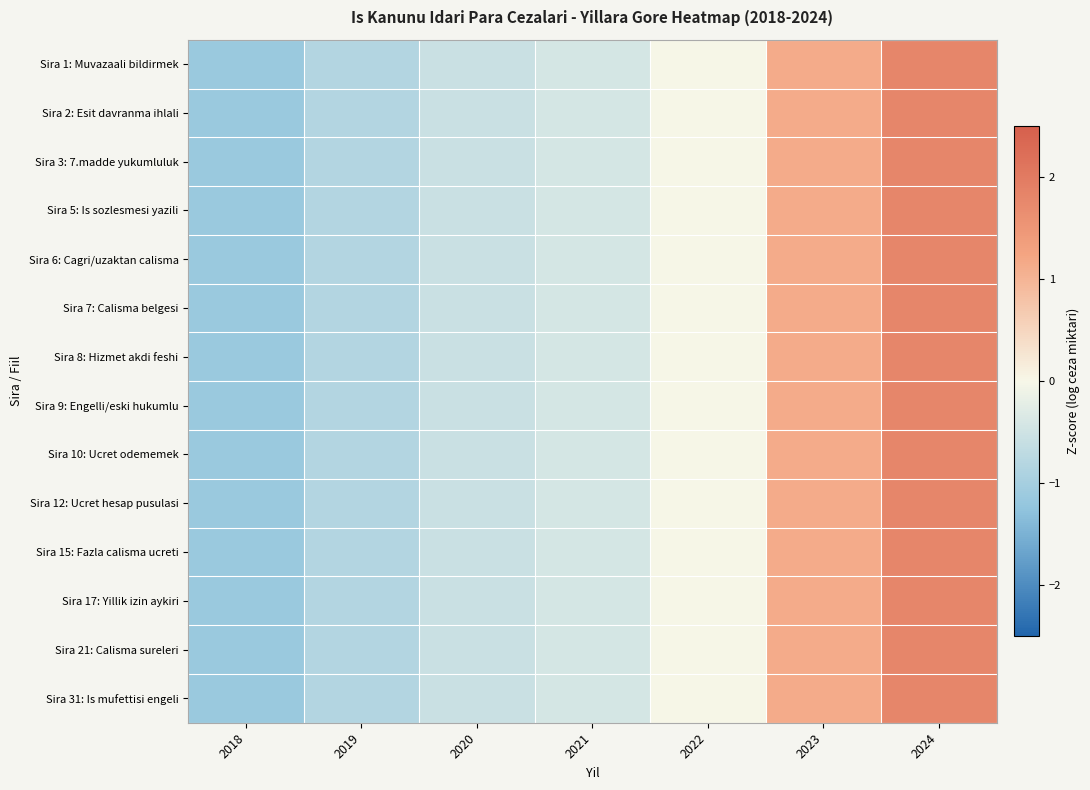

Between 2022 and 2018, which is larger?

2022